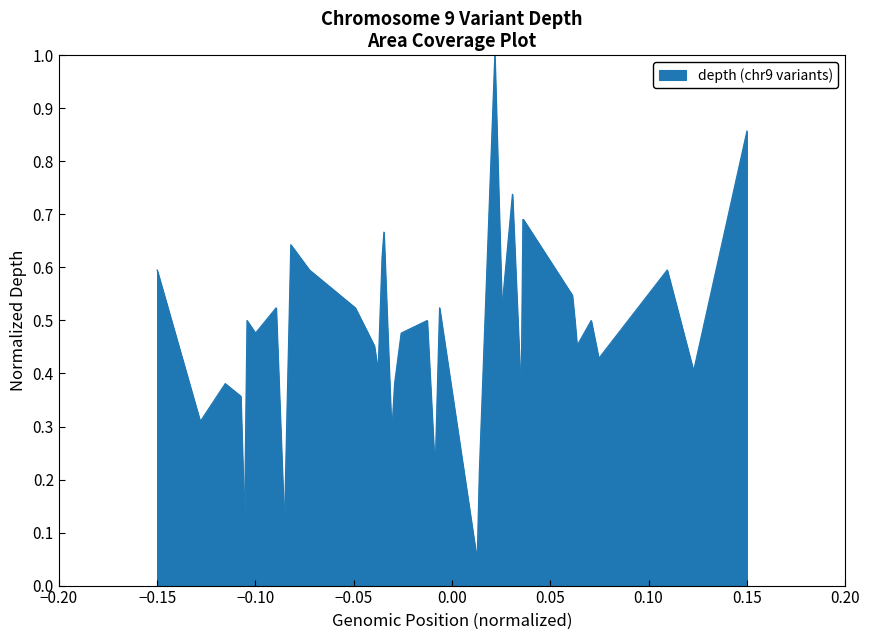

What is the difference between the maximum and minimum values?

1.0